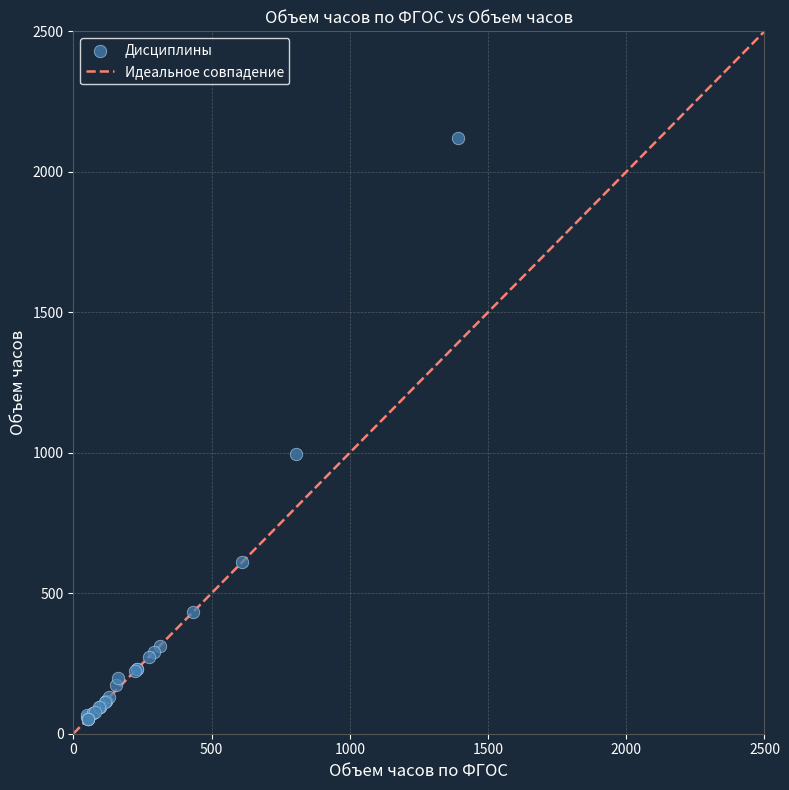

What Y value in the scatter plot is closest to 1087?

995